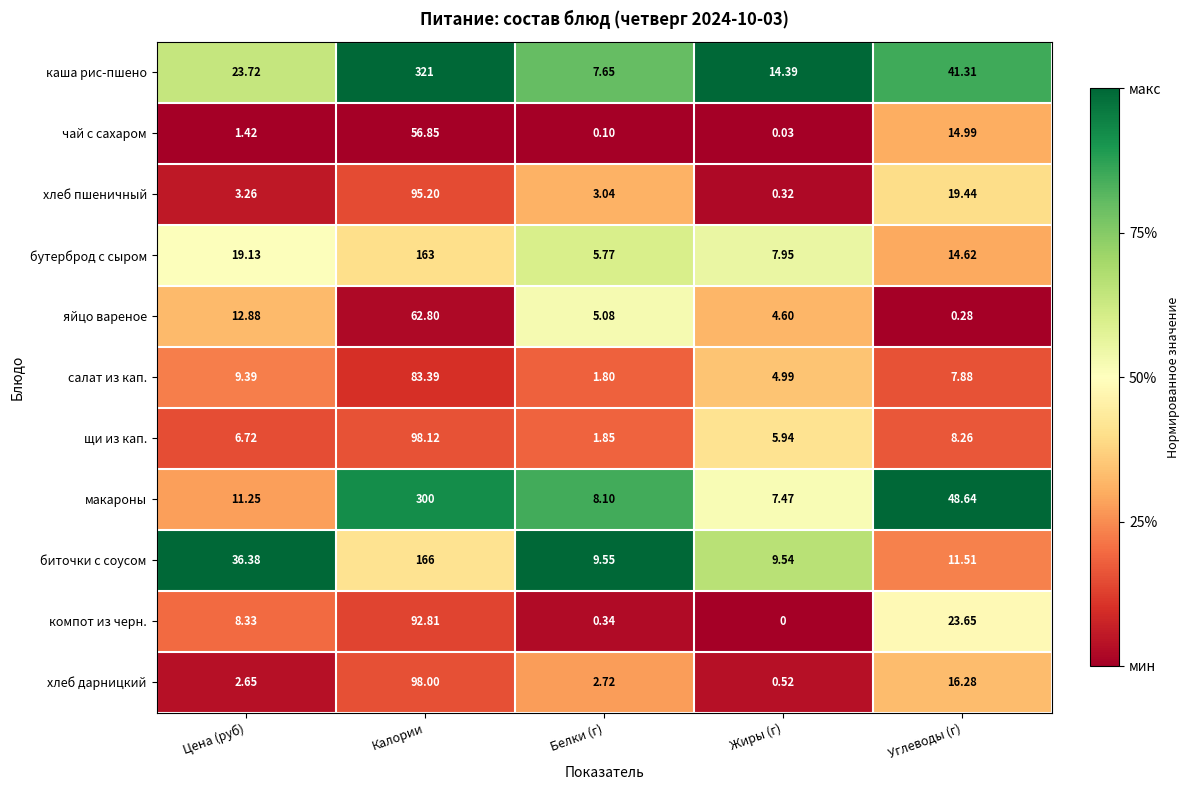

At which label does хлеб пшеничный first exceed 3?

Цена (руб)